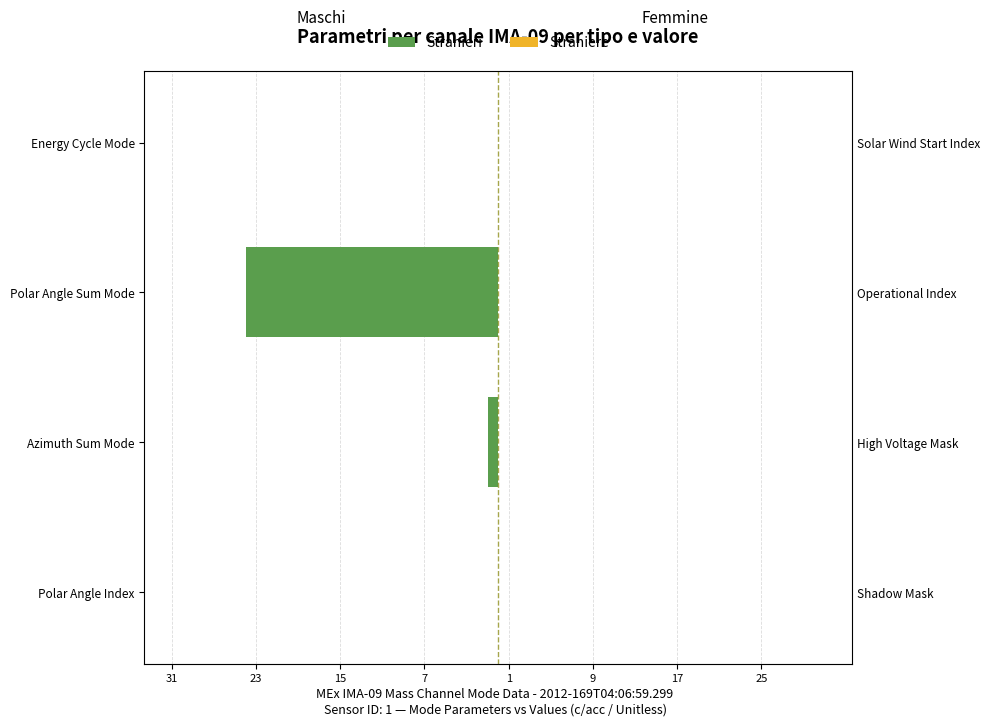

What is the sum of all Maschi (Stranieri) values?

-25.0